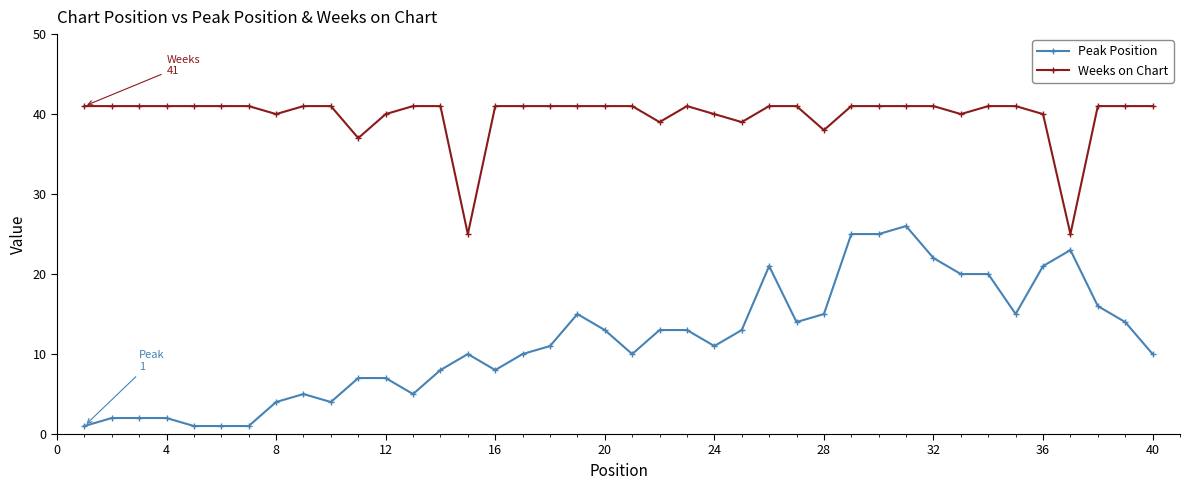

What is the difference between the maximum and minimum values in the Weeks on Chart series?

16